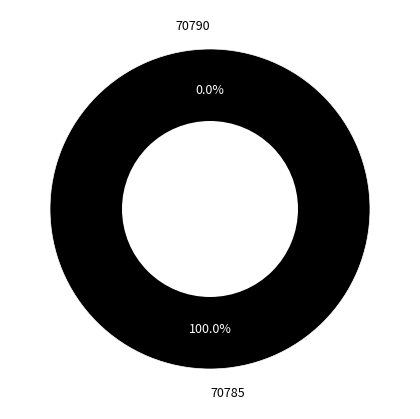

Rank the categories by value from lowest to highest.

70790, 70785